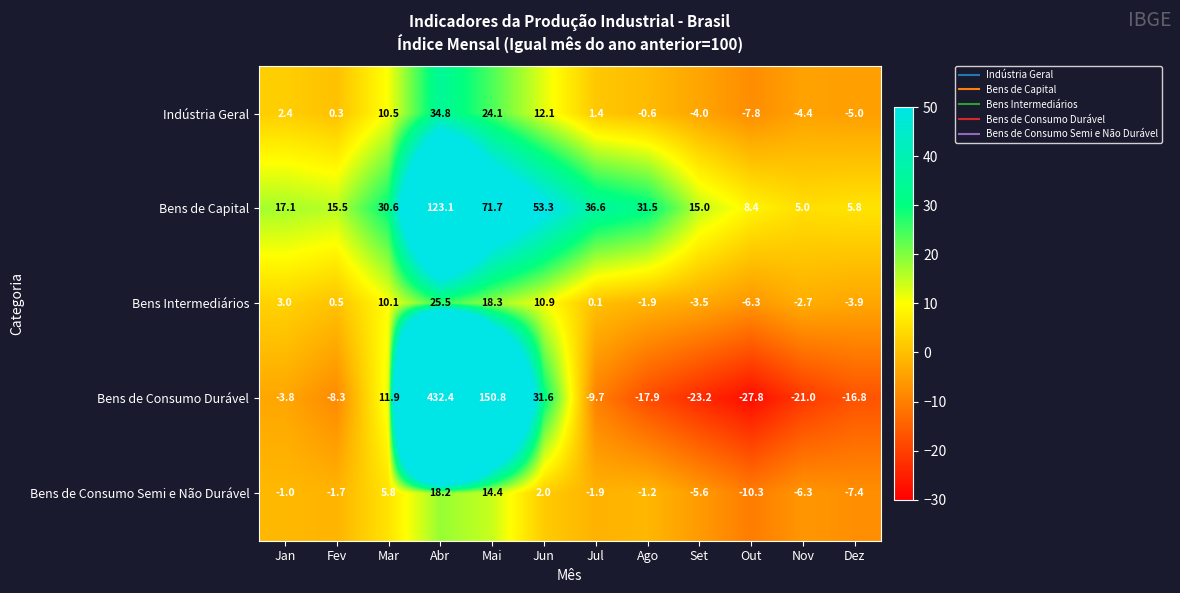

What is the difference between the Indústria Geral values at Ago and Fev?

0.9